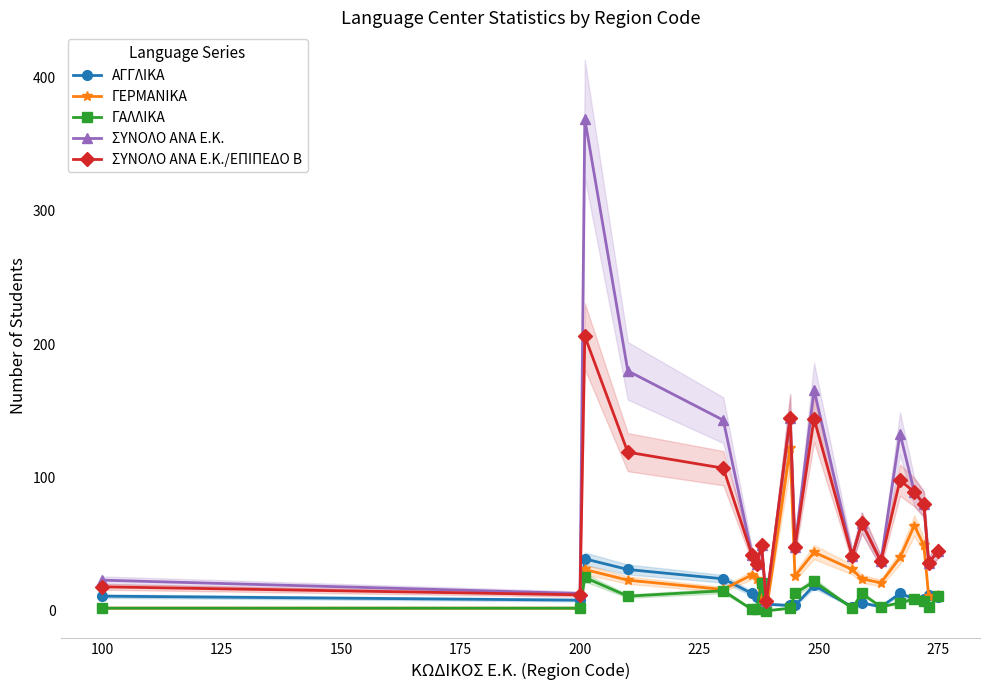

True or false: ΣΥΝΟΛΟ ΑΝΑ Ε.Κ. has more than 1 interior local peaks.

True